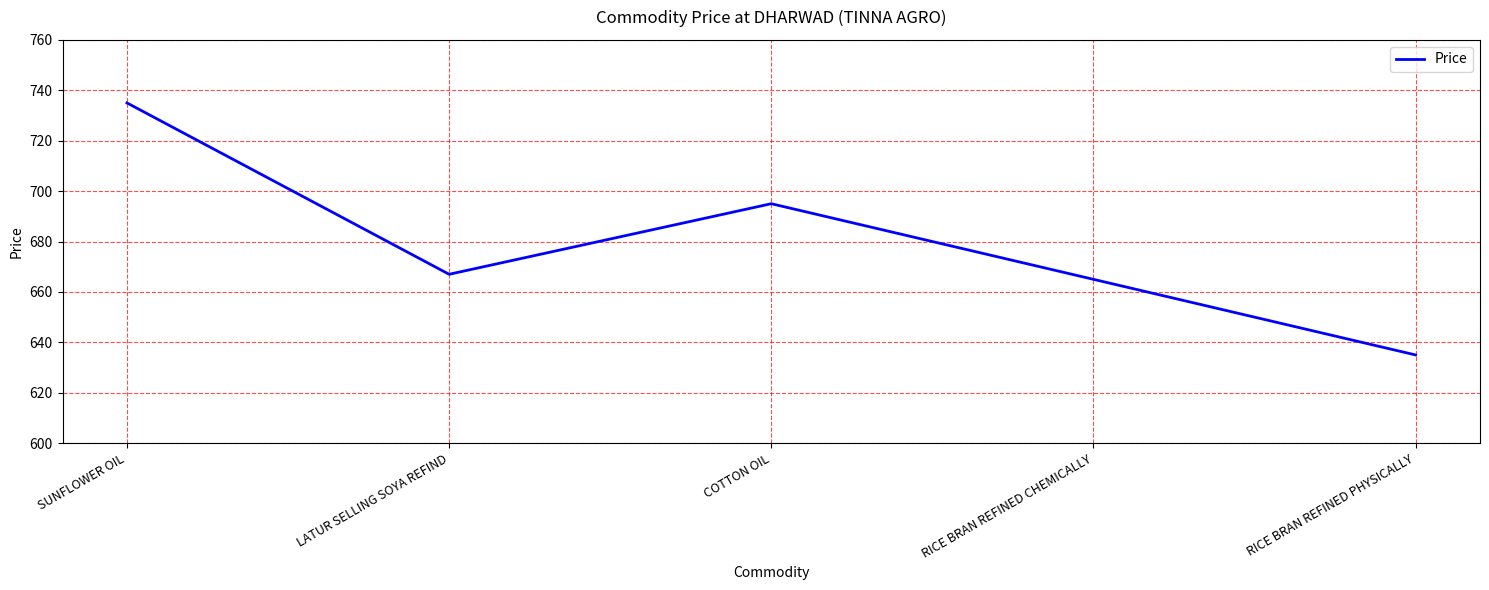

List the labels in order of value, smallest first.

RICE BRAN REFINED PHYSICALLY, RICE BRAN REFINED CHEMICALLY, LATUR SELLING SOYA REFIND, COTTON OIL, SUNFLOWER OIL